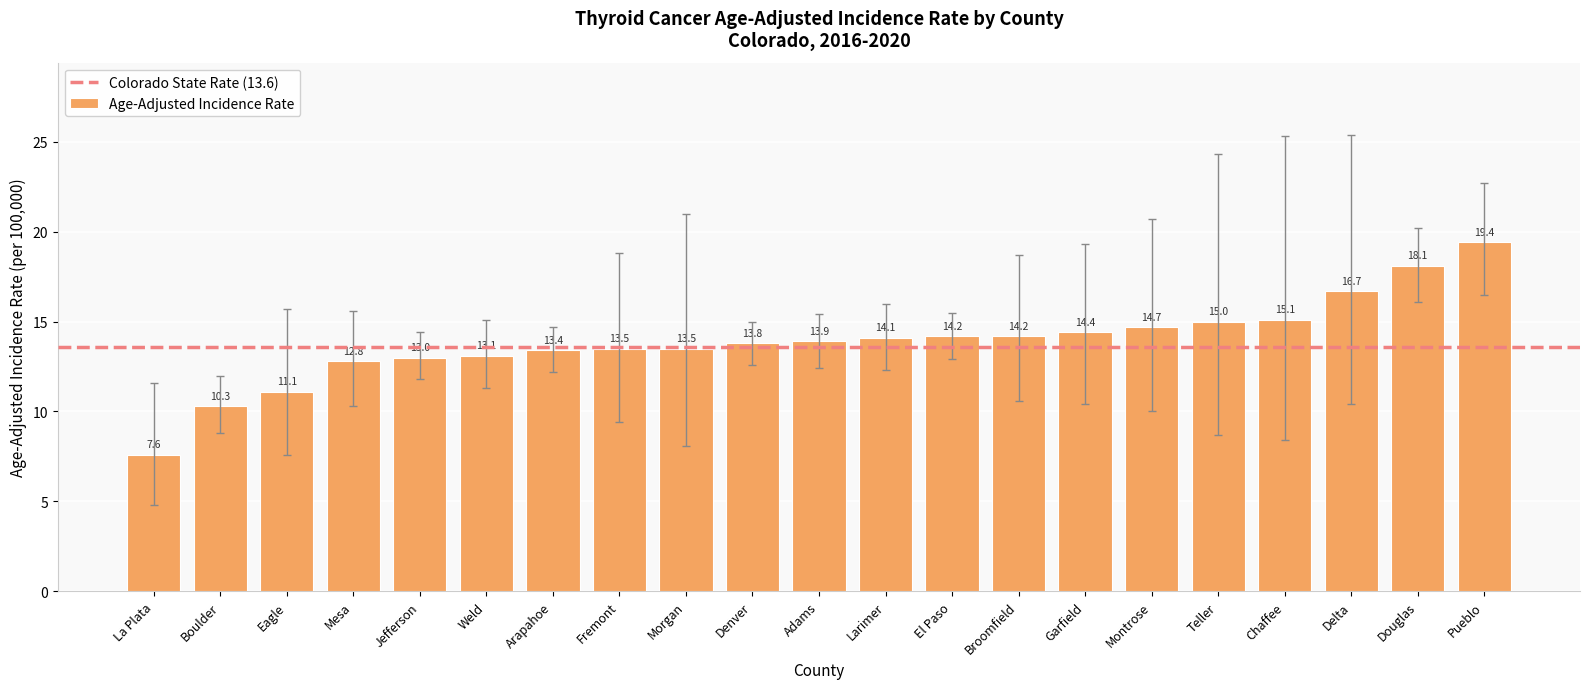

What is the smallest value displayed?

7.6